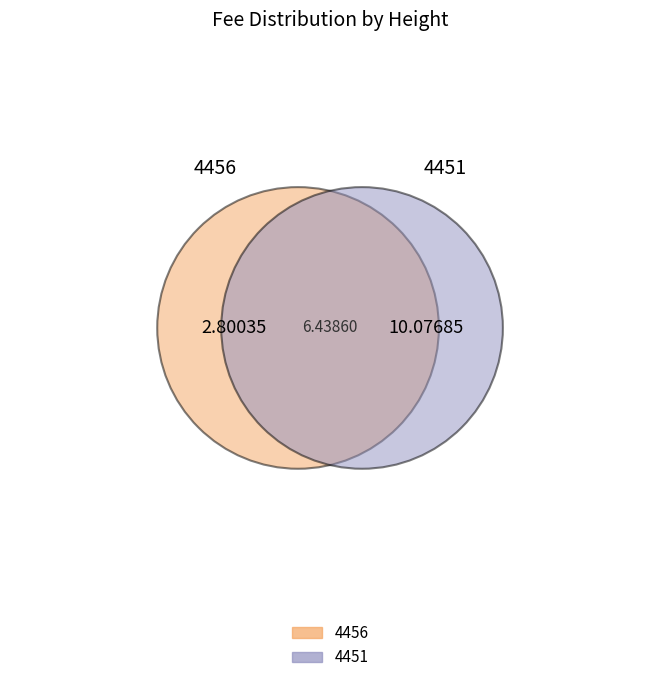

What is the smallest slice in the pie chart?

4456